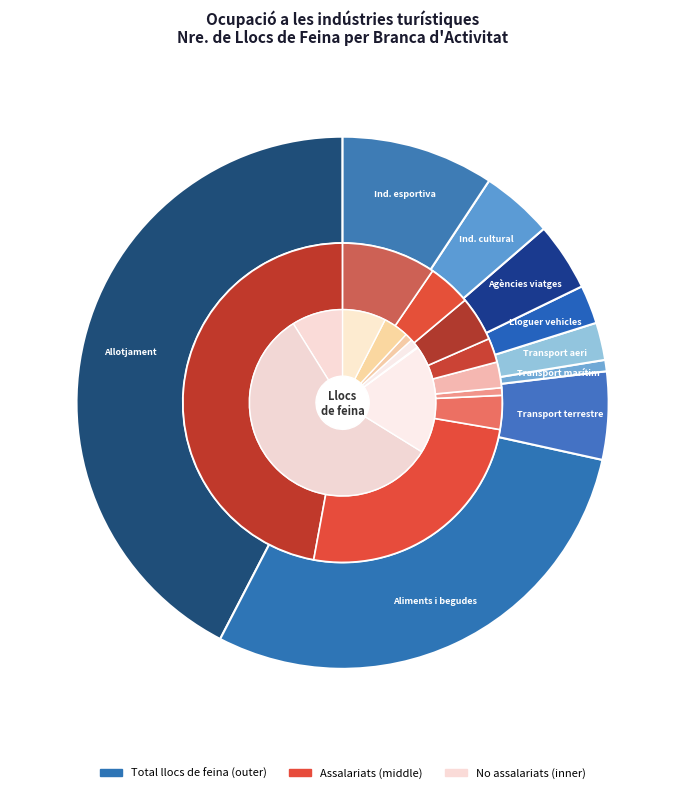

What is the ratio of the value at Transport marítim de passatgers to the value at Transport terrestre de passatgers?

0.1